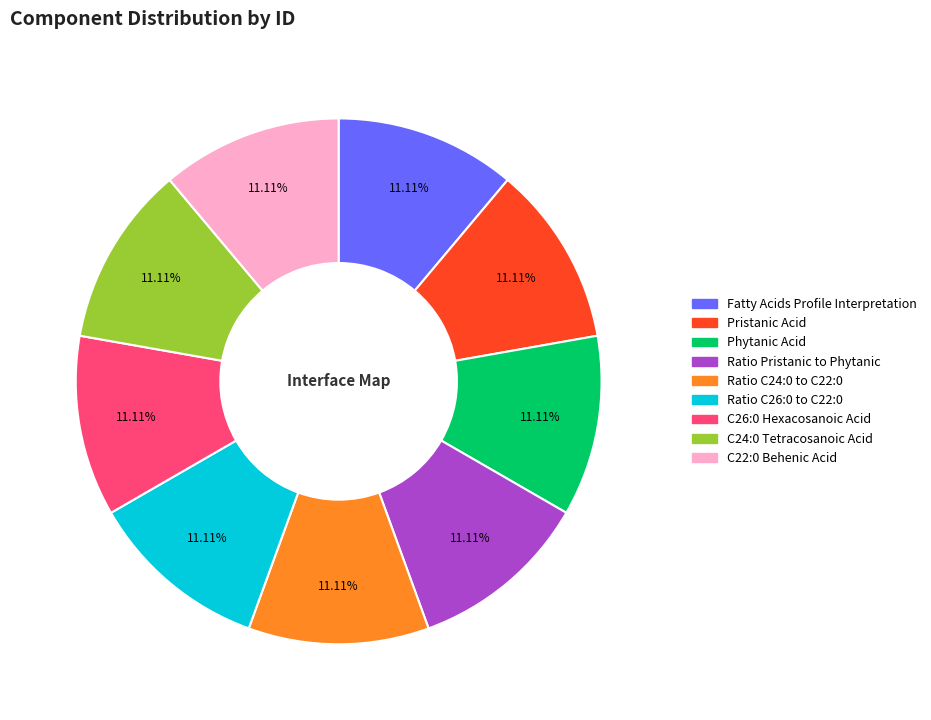

What percentage is the Pristanic Acid slice, to the nearest percent?

11%